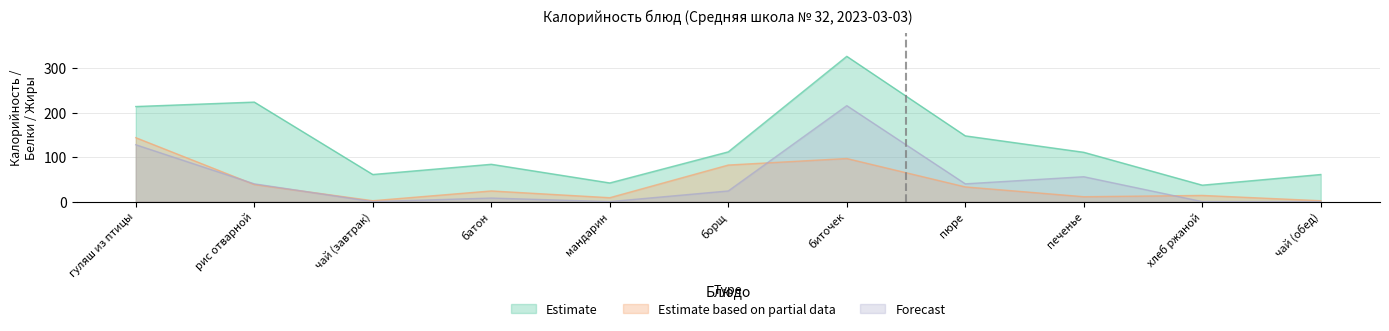

True or false: Forecast and Estimate intersect in this chart.

False